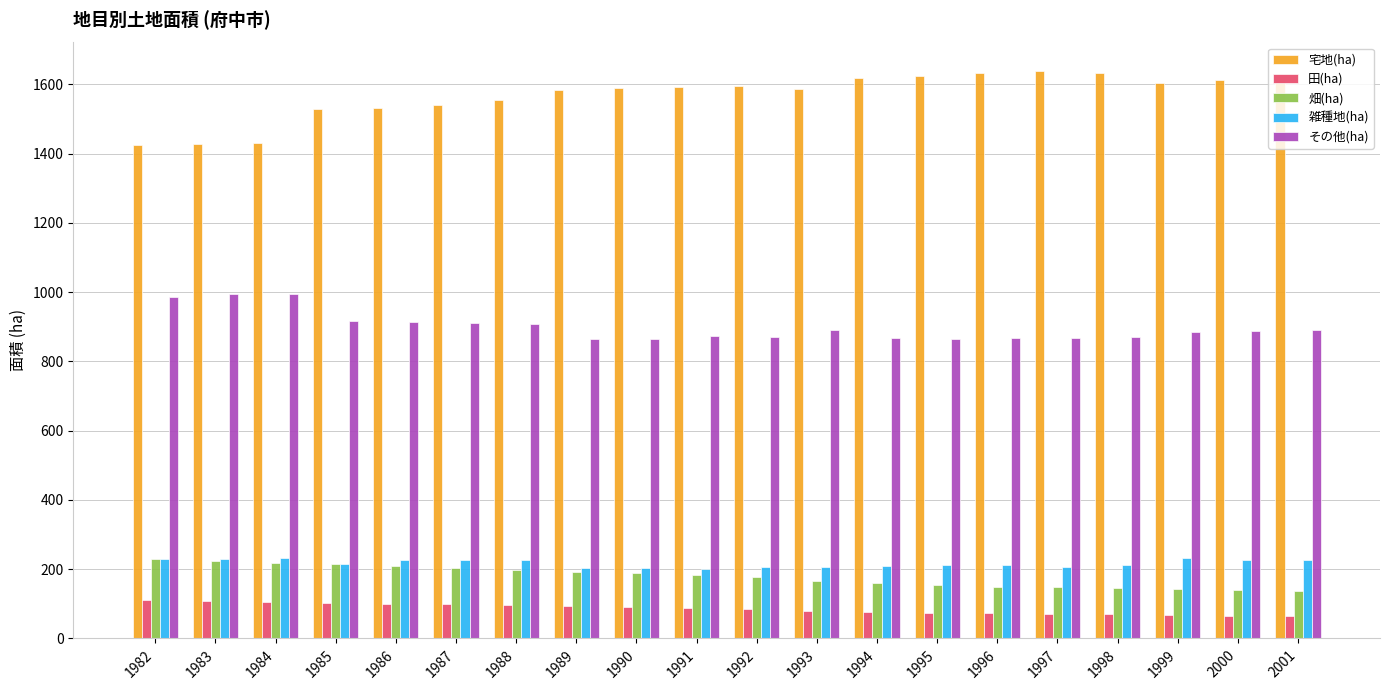

What is the value of the 宅地(ha) bar at the 6th from the left?

1541.0